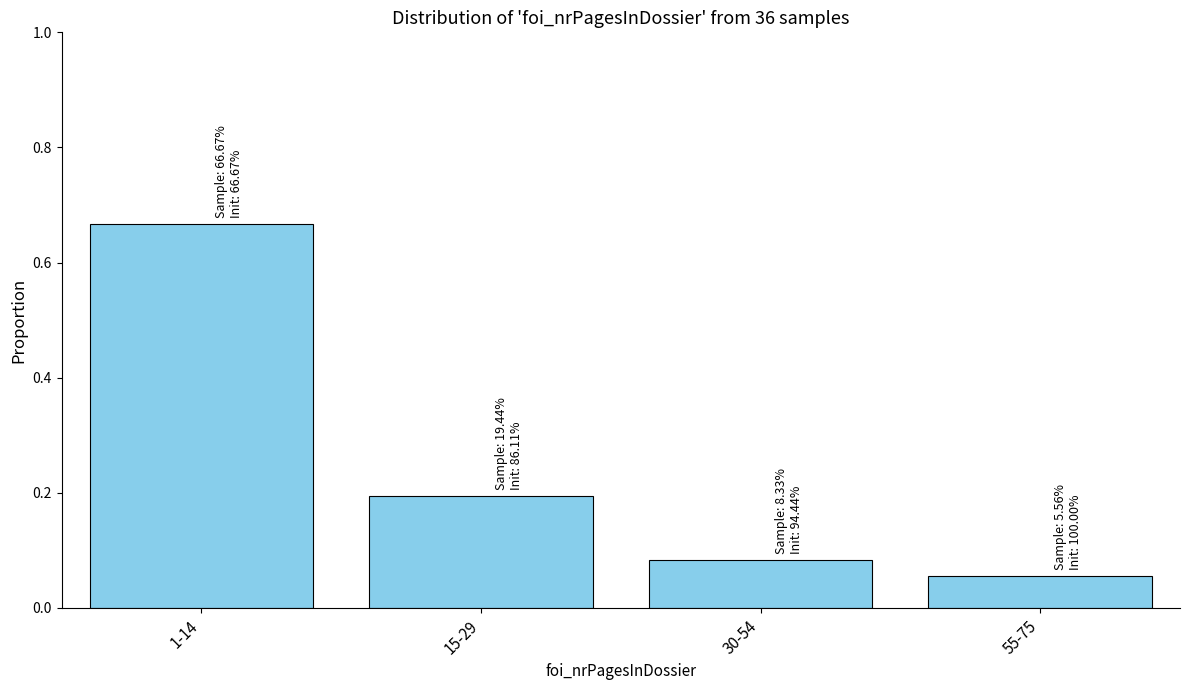

Between 15-29 and 55-75, which is larger?

15-29